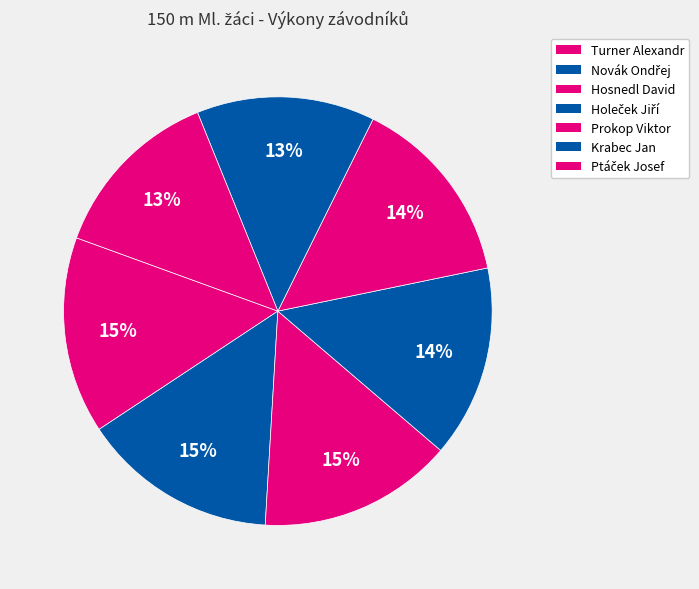

To the nearest percent, what is the average slice percentage?

14%